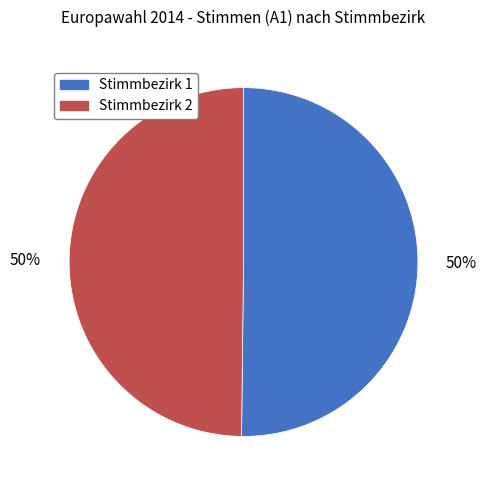

Which category accounts for the majority?

Stimmbezirk 1